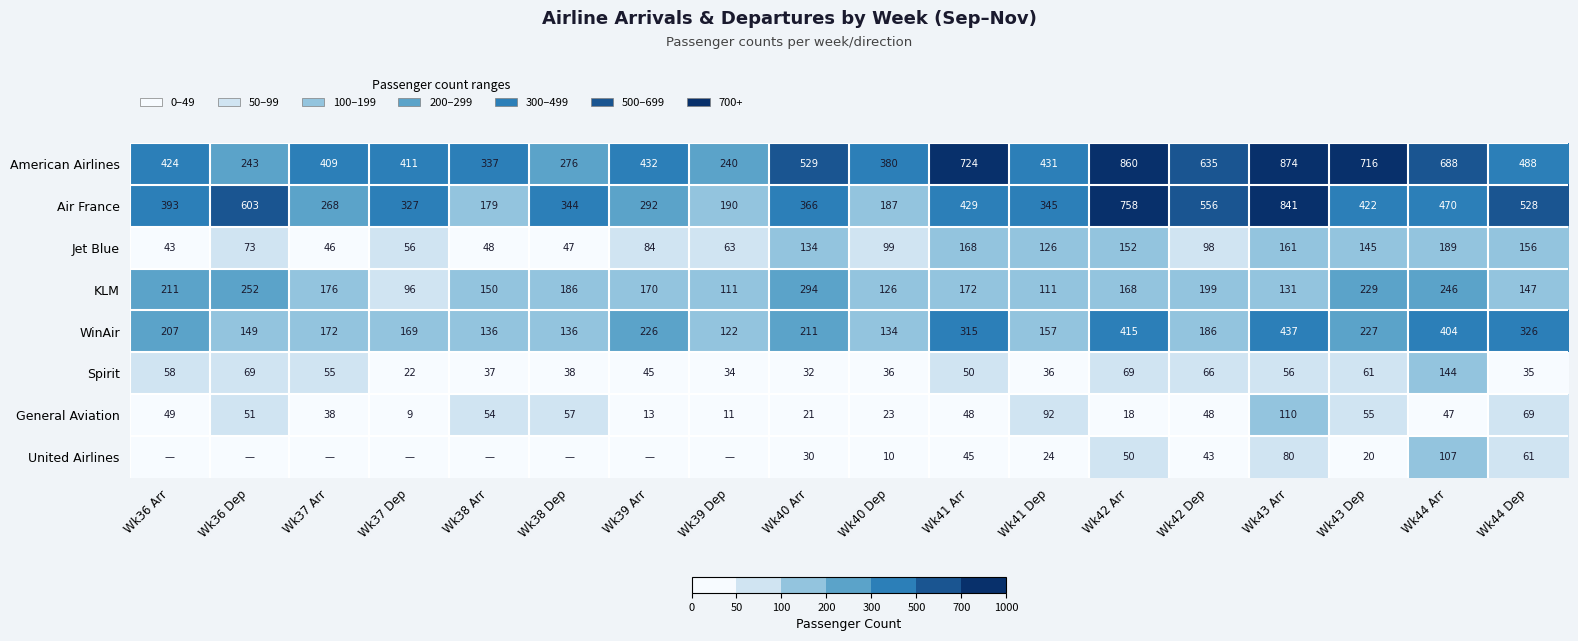

What is the approximate value of WinAir at Wk44 Arr, to the nearest 10?

400